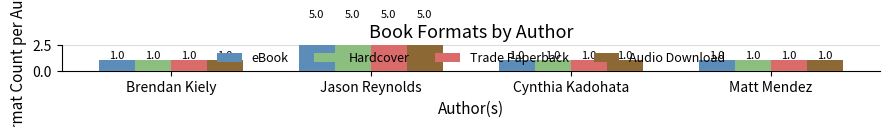

What is the maximum value for Audio Download?

5